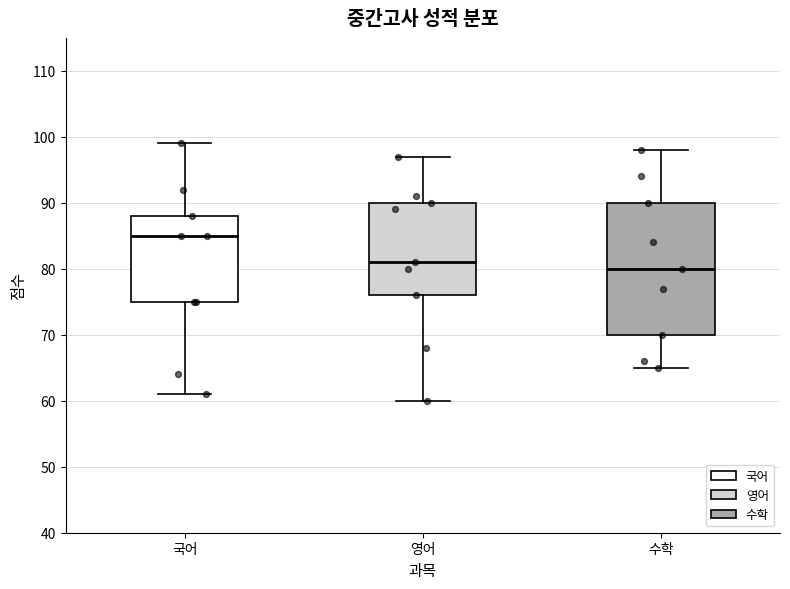

Which box is the tallest, from its lower edge to its upper edge?

수학